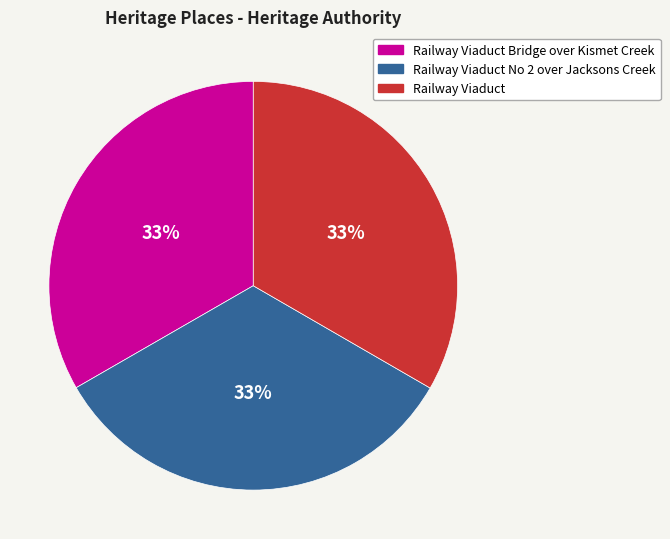

Is the sum of Railway Viaduct and Railway Viaduct No 2 over Jacksons Creek greater than half?

Yes